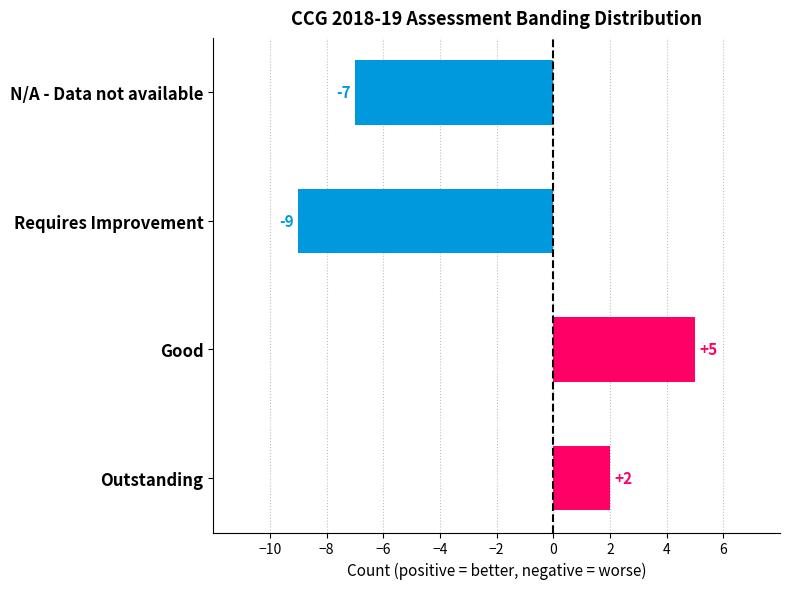

How many data points does each series have?

4